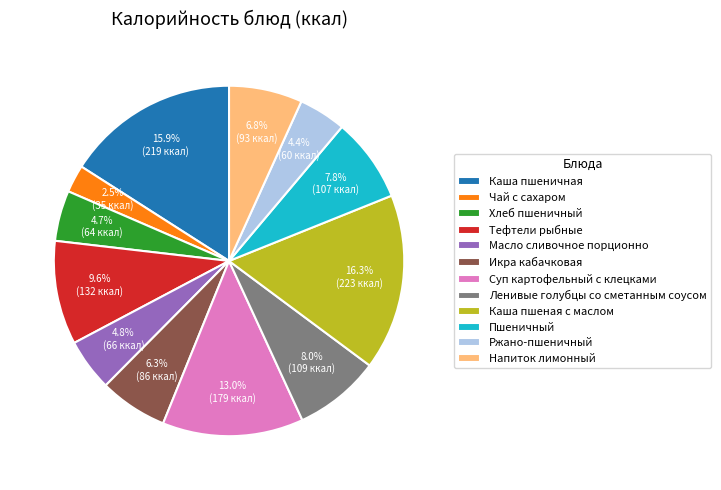

Do Масло сливочное порционно and Каша пшеная с маслом together represent more than half of the pie?

No